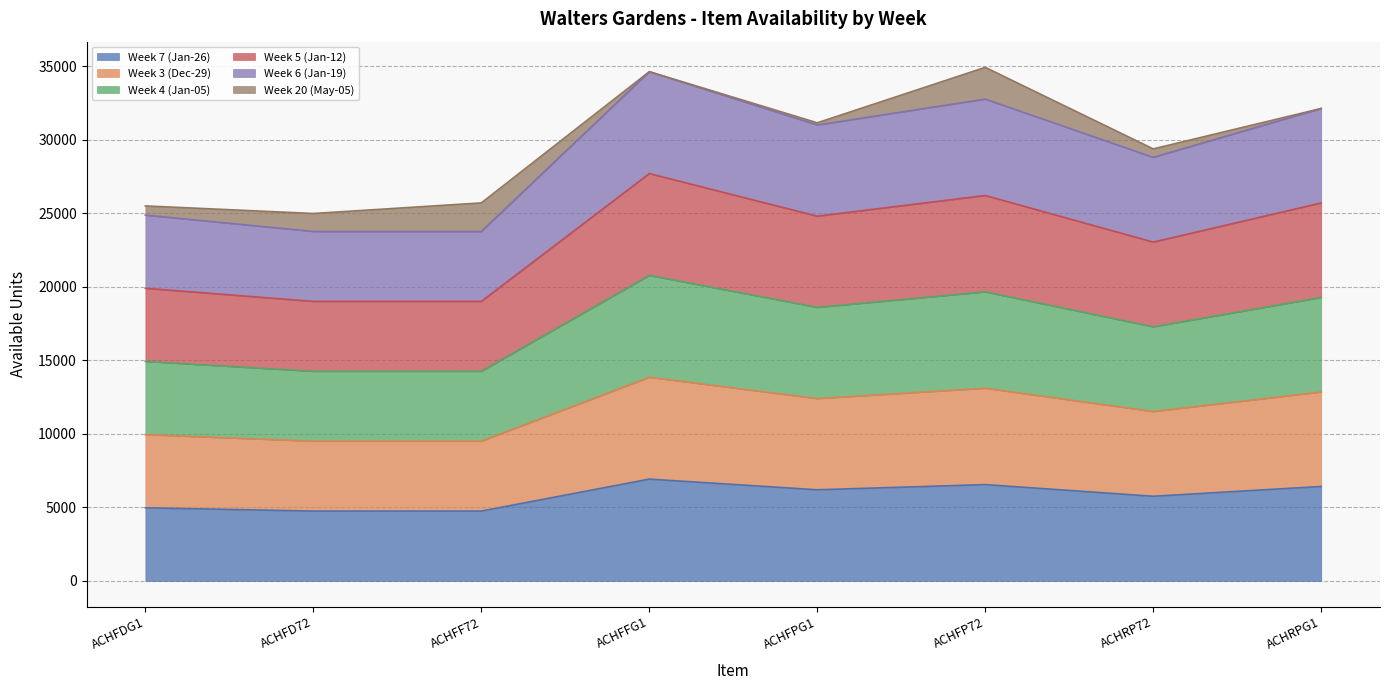

Does the chart have visible grid lines?

Yes